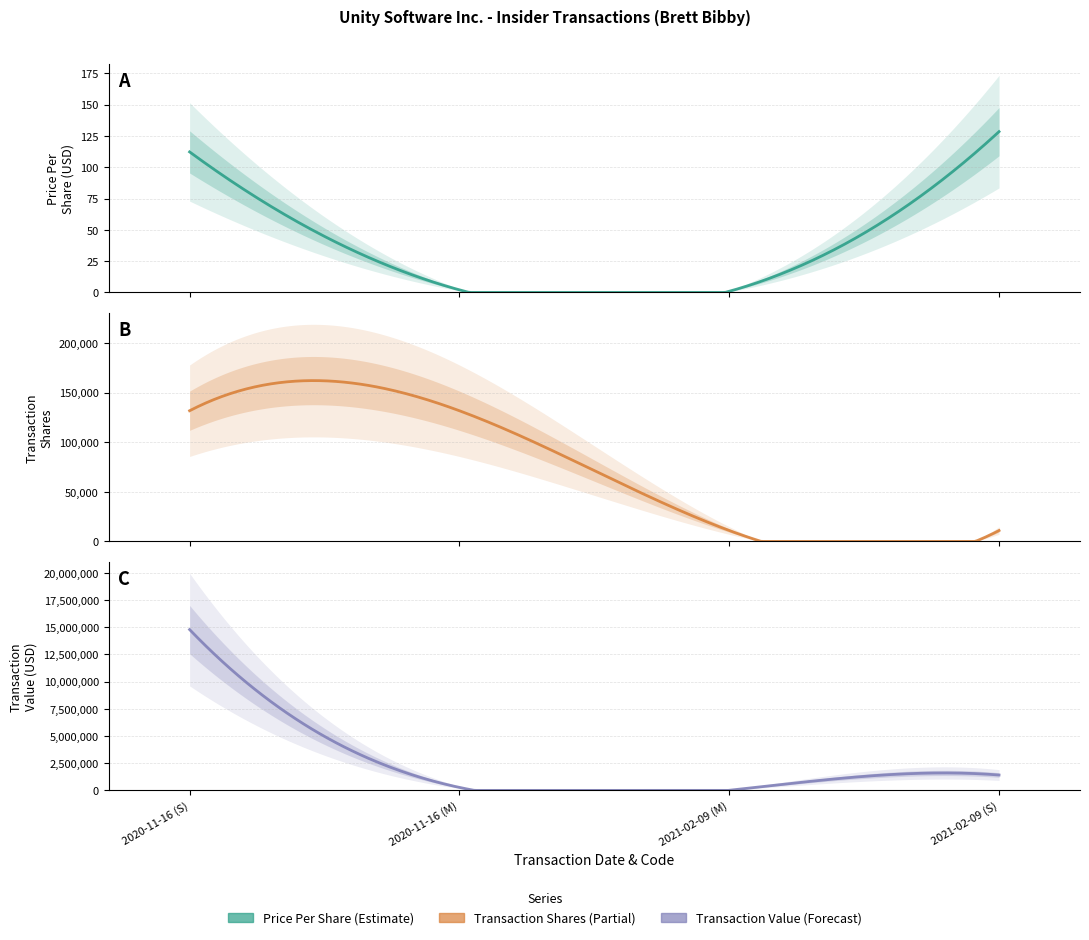

What is the sum of the transactionShares values at 2021-02-09 (S) and 2020-11-16 (S)?

142700.0